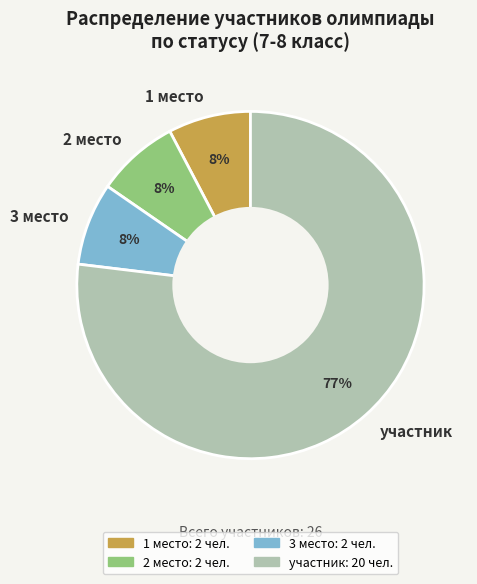

Is the sum of участник and 2 место greater than half?

Yes